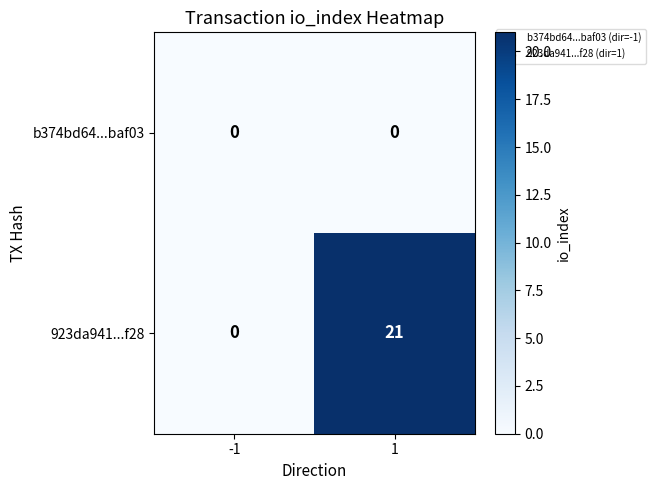

What is the maximum value shown in the chart?

21